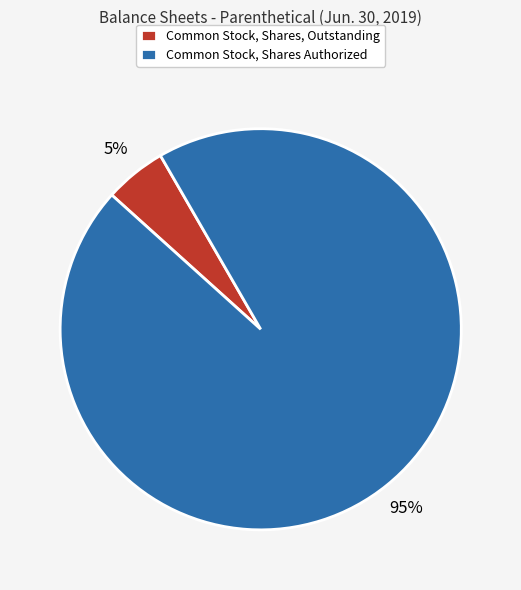

To the nearest percent, what is the average slice percentage?

50%